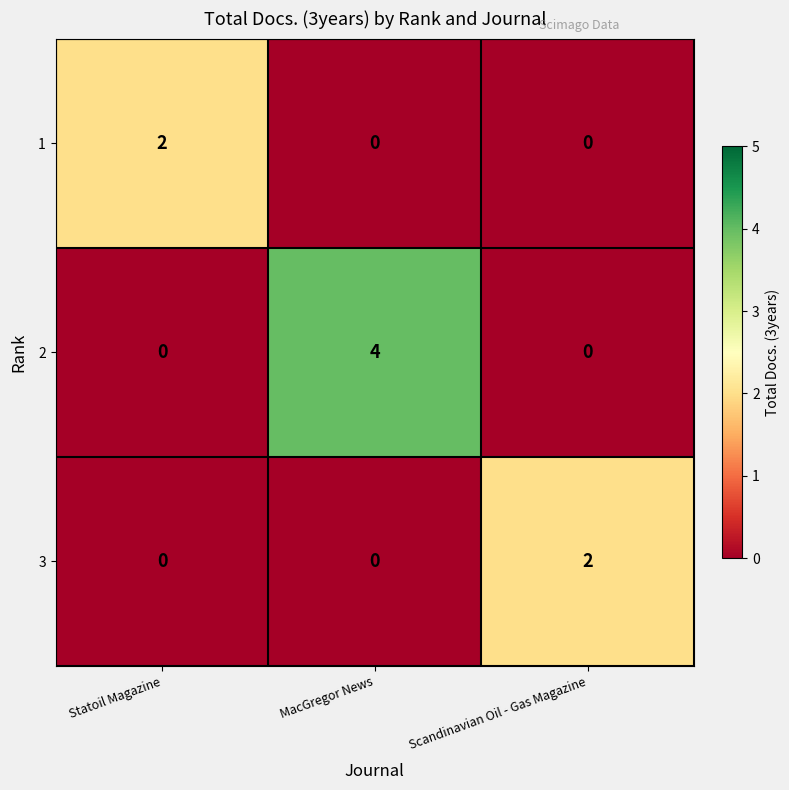

What is the spread (max minus min) of values at MacGregor News?

4